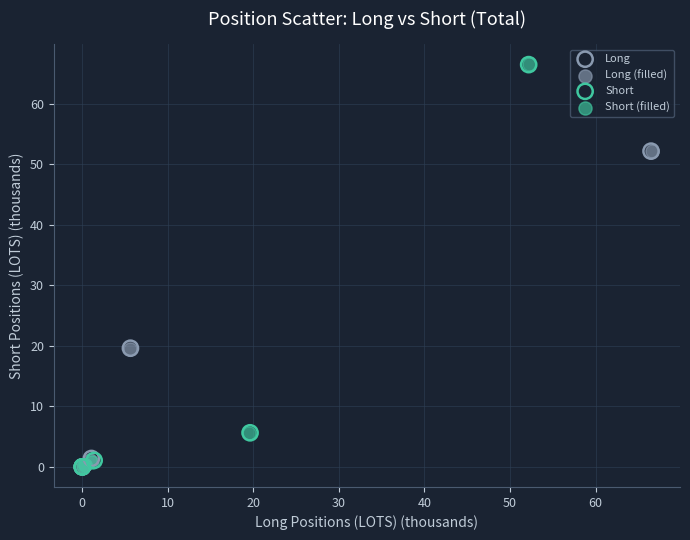

What are all the series names shown in the legend?

Long, Long (filled), Short, Short (filled)